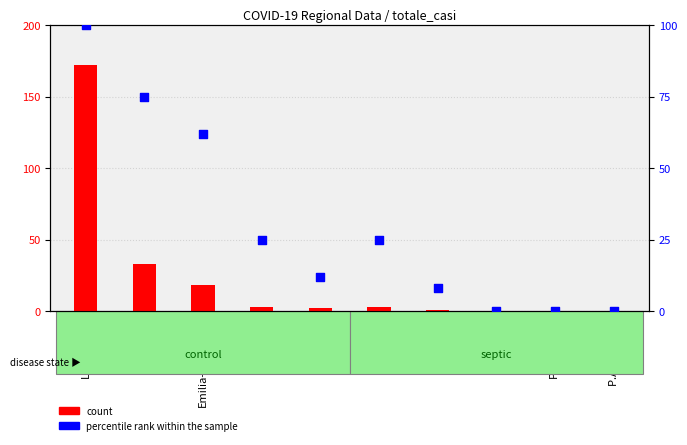

Is the value of count at Lombardia greater than the value of percentile rank within the sample at Lazio?

Yes